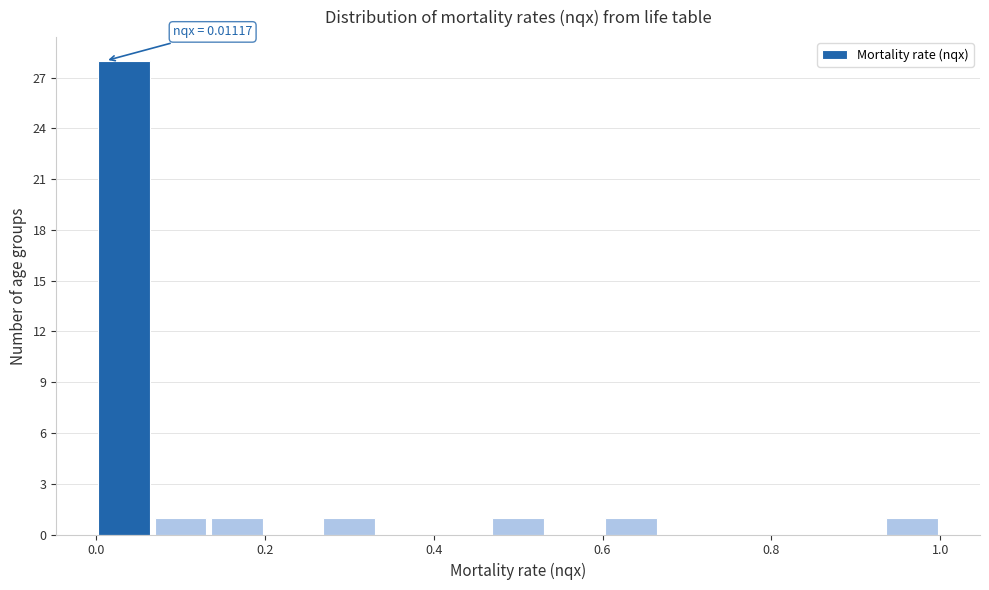

Read against the x-axis, roughly where is the centre of the tallest bar?

0.04